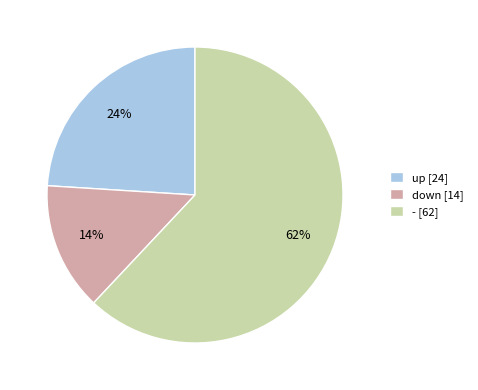

Is - the majority of the pie?

Yes